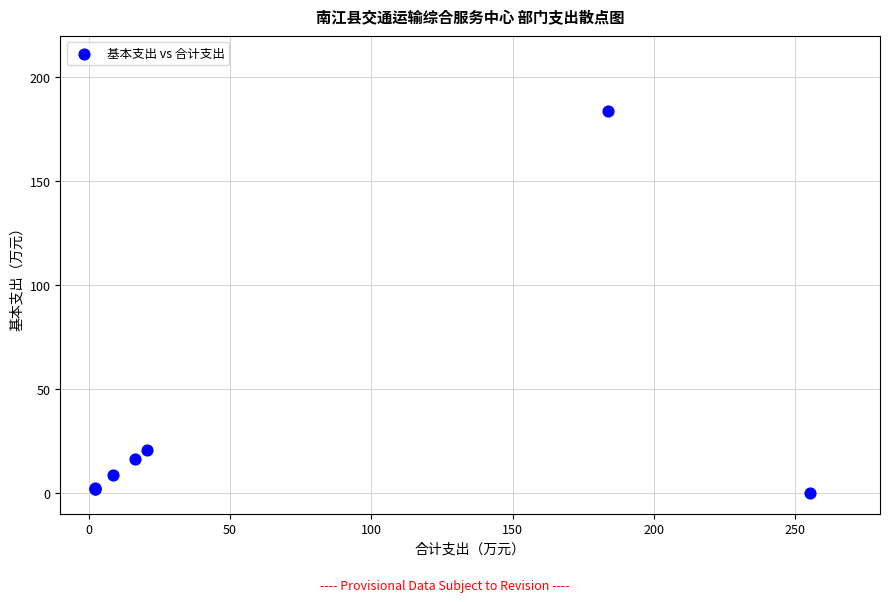

What Y value in the scatter plot is closest to 91?

20.7